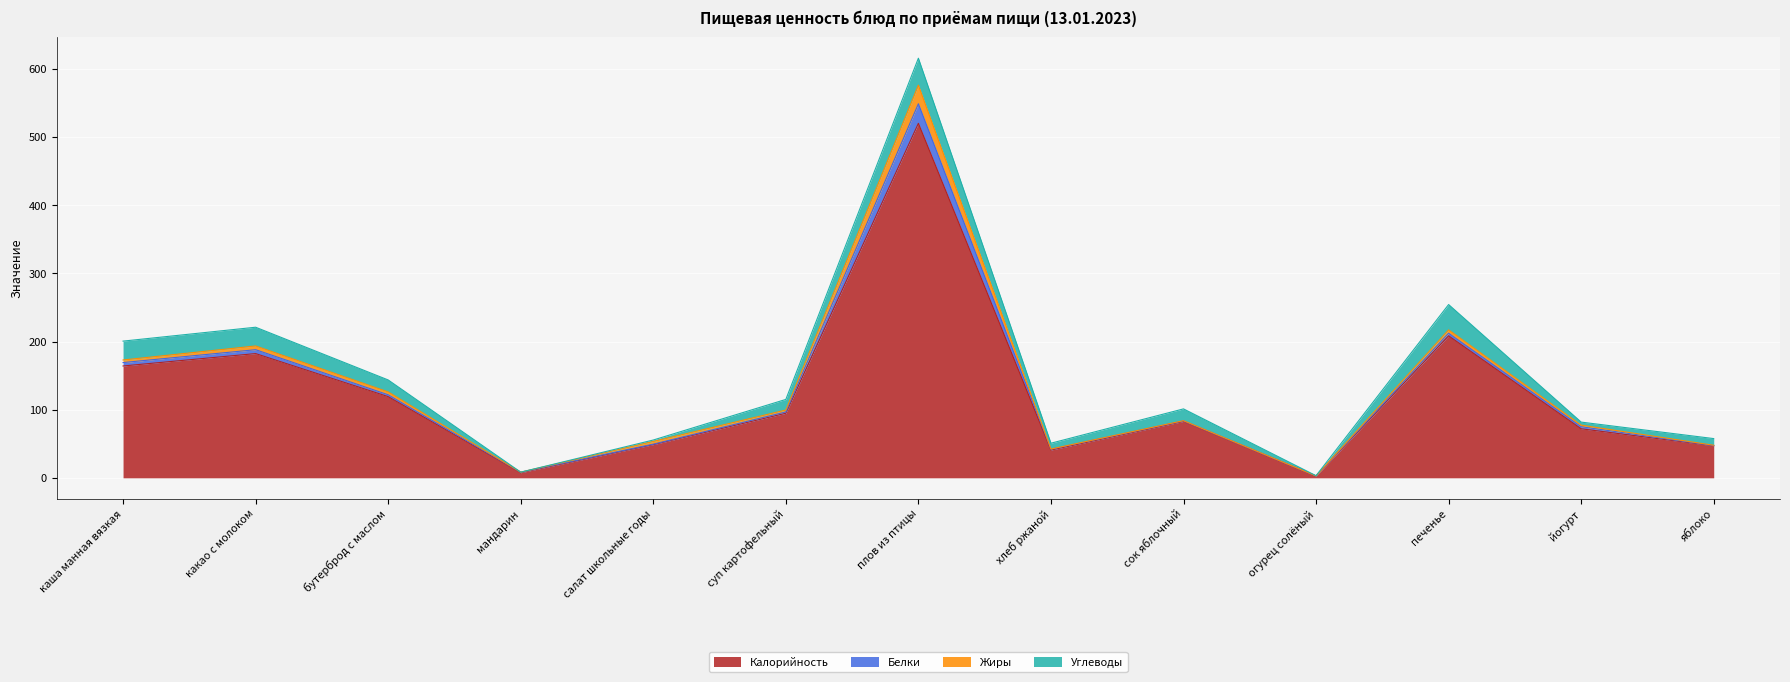

True or false: Жиры has a value of 3.8 at каша манная вязкая.

True